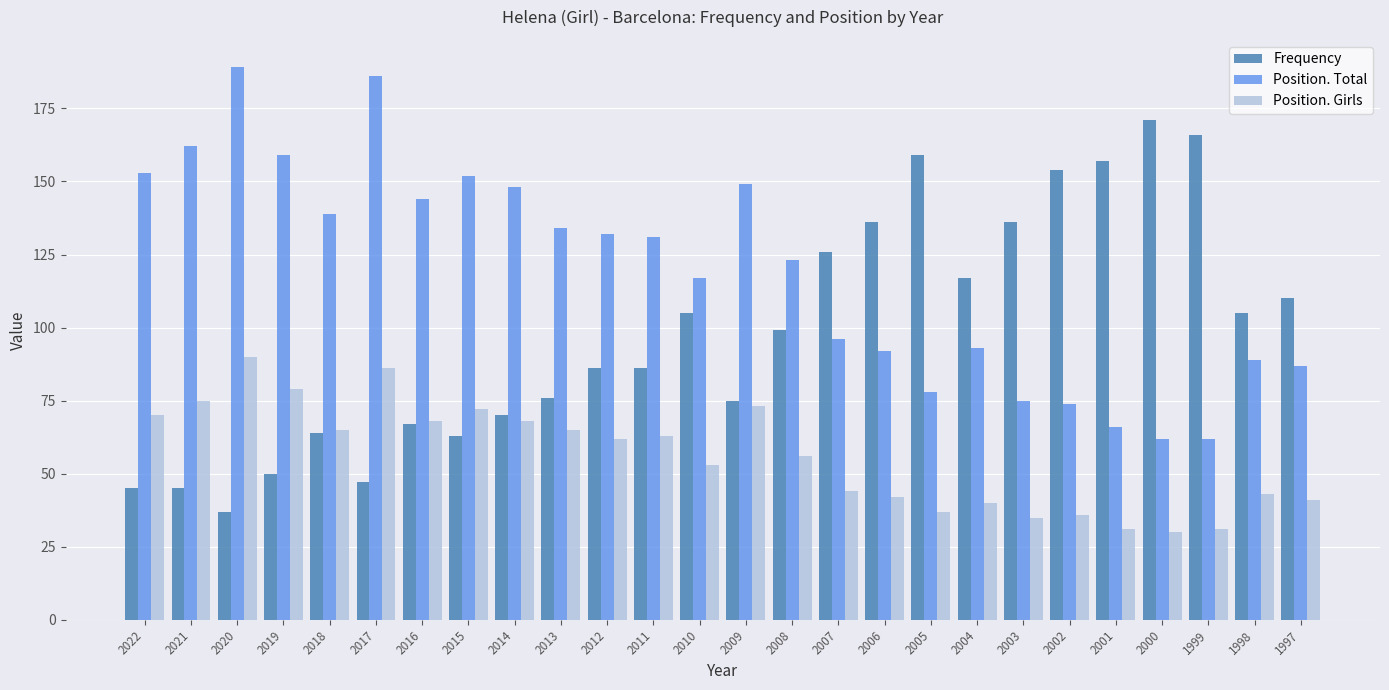

How many distinct data groups are displayed?

3